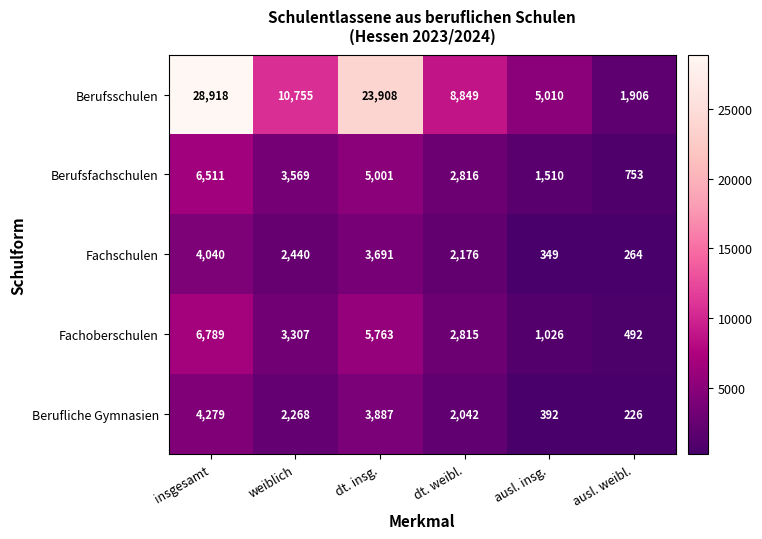

What is the difference between the highest and lowest values at insgesamt?

24878